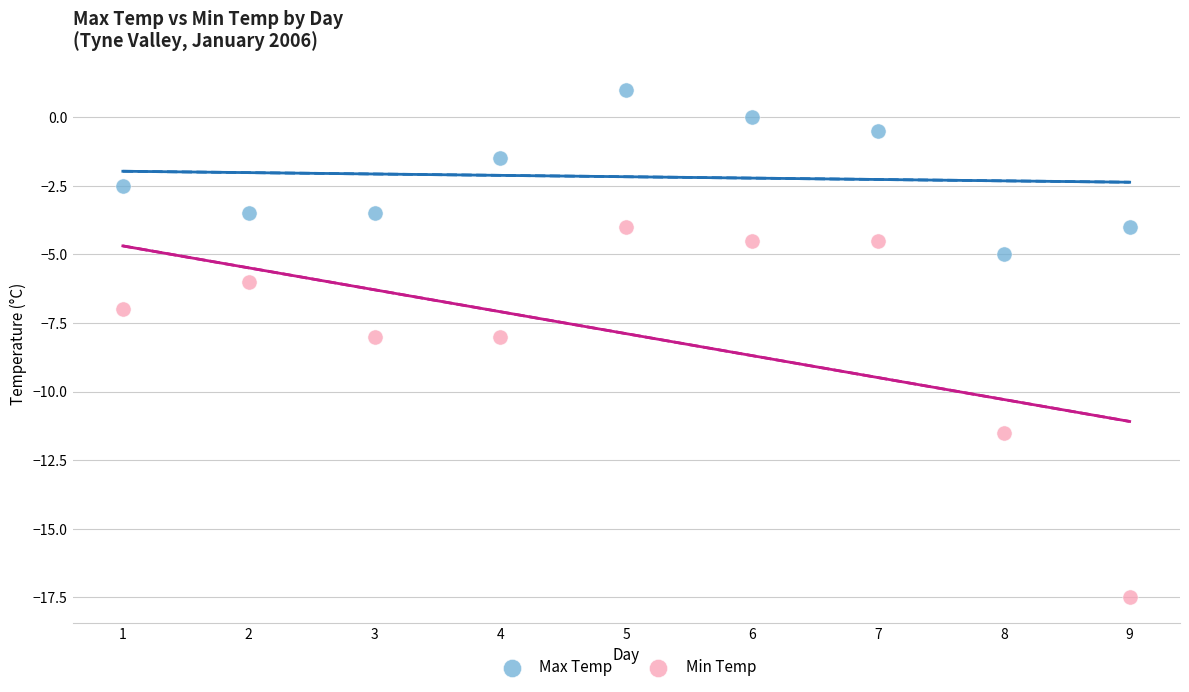

In the Min Temp series, what Y value is closest to -10?

-11.5